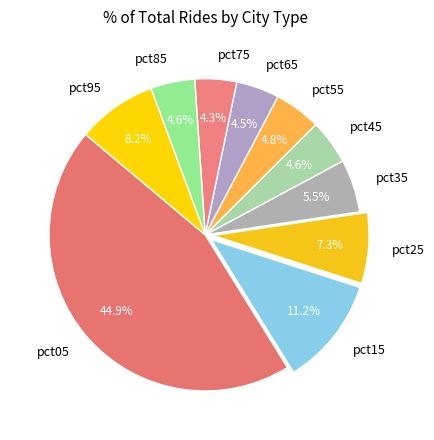

How many segments does this pie chart have?

10